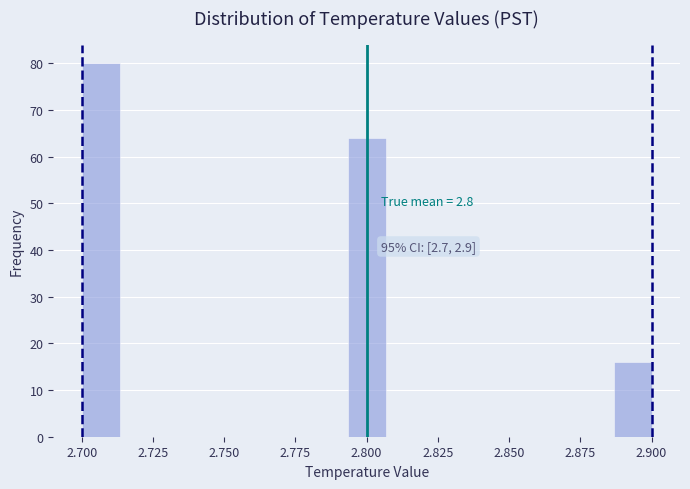

Around what value on the x-axis is the tallest bar? Give the approximate position of its centre, as read against the axis.

2.705